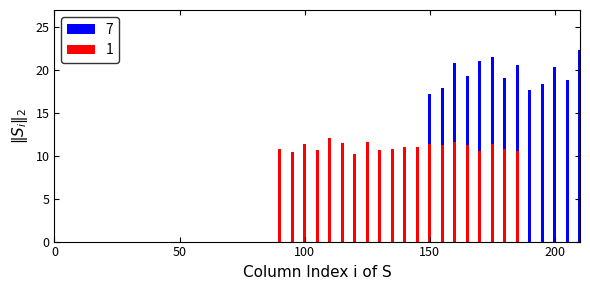

Are the bars horizontal?

No